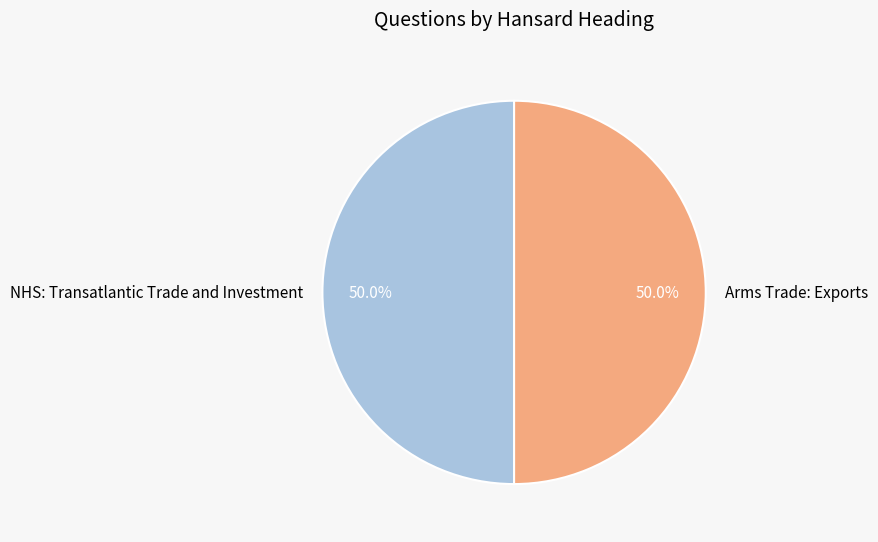

What is the ratio of the value at Arms Trade: Exports to the value at NHS: Transatlantic Trade and Investment?

1.0